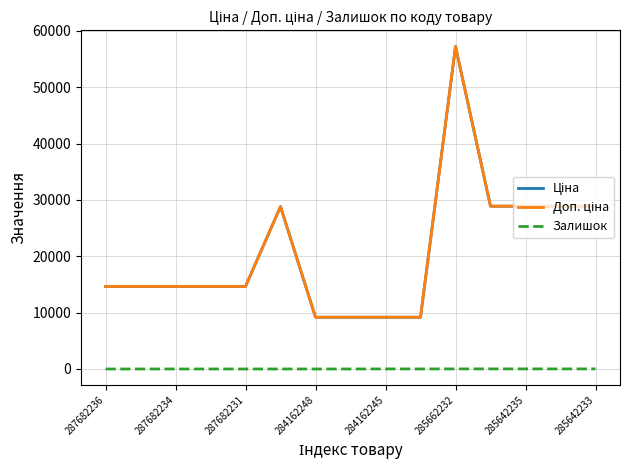

Does the chart display data point markers on the line(s)?

No